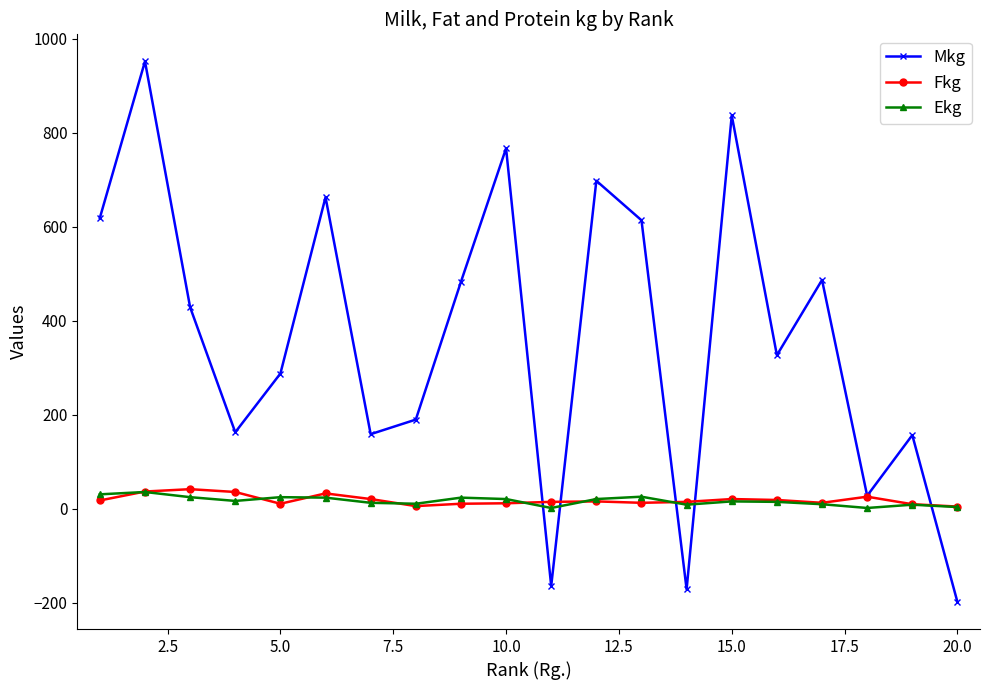

What is the maximum value shown in the chart?

952